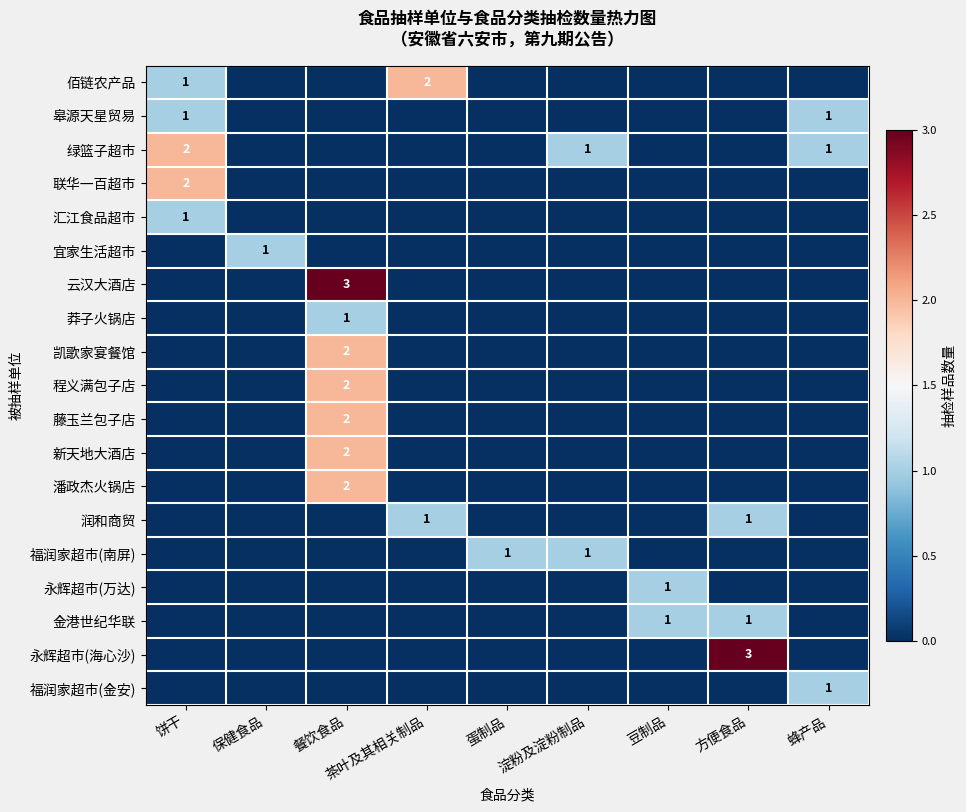

The value of 潘政杰火锅店 at 餐饮食品 is 3. True or false?

False